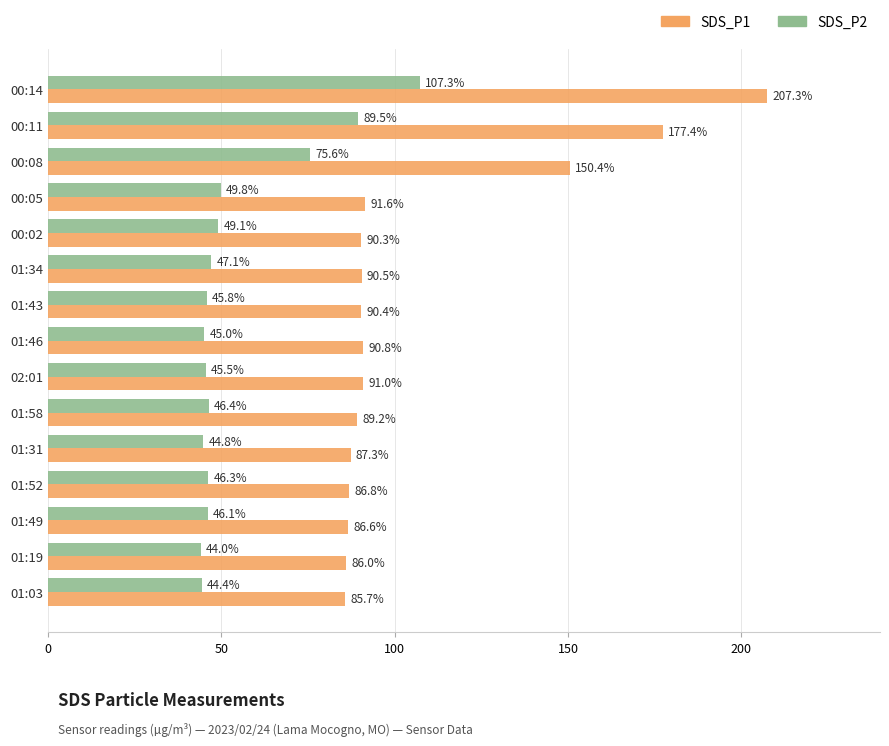

At 01:46, list the series in order from largest to smallest.

SDS_P1, SDS_P2